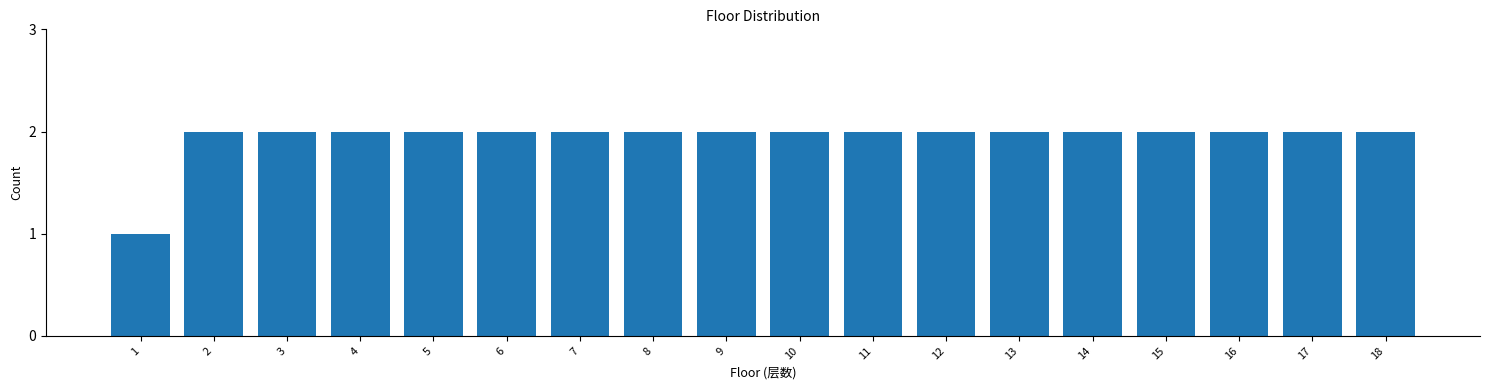

Reading left to right, what are all the values shown in this chart?

1	2	2	2	2	2	2	2	2	2	2	2	2	2	2	2	2	2